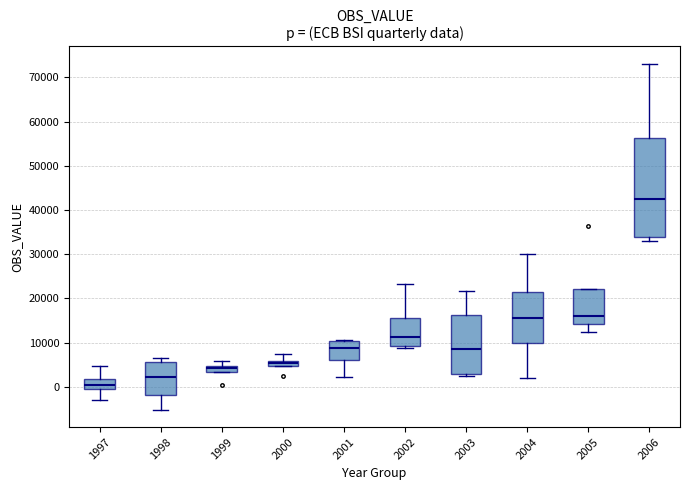

Where does the median line of the box at x = 2003 sit on the y-axis? The values are not printed on the chart, so give them approximately, as read against the axis.

9000